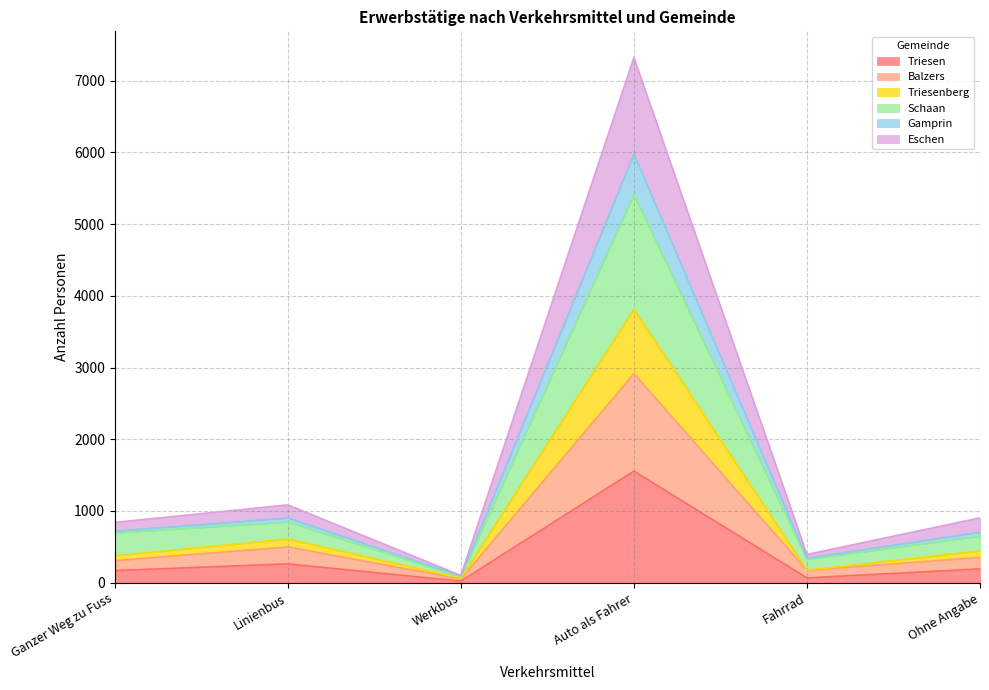

What is the greatest value displayed?

7322